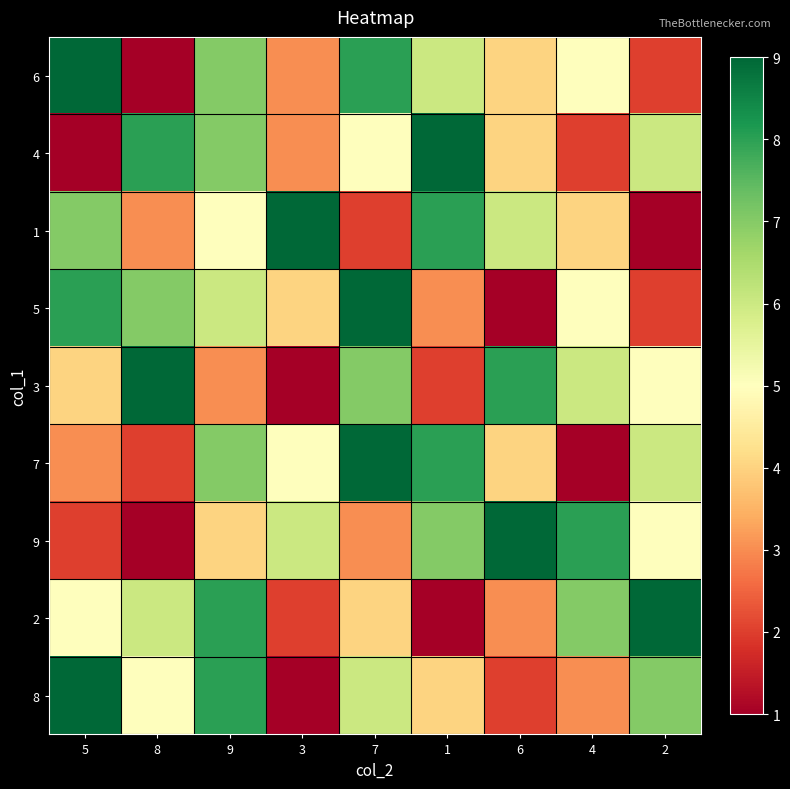

What is the smallest value displayed?

1